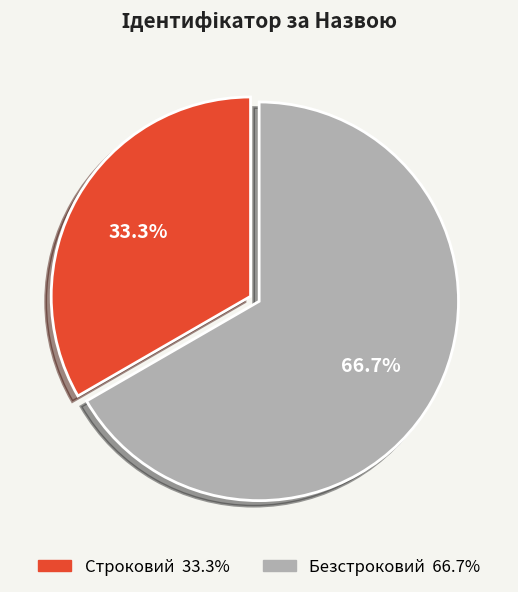

Do Безстроковий and Строковий together represent more than half of the pie?

Yes